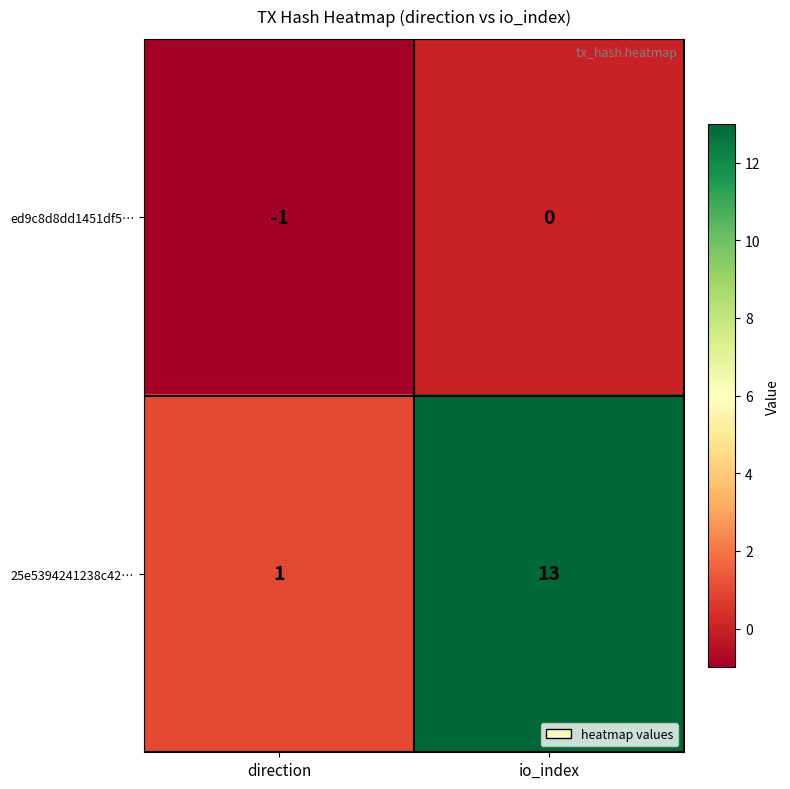

Where is 25e5394241238c42… nearest to the value 7?

direction